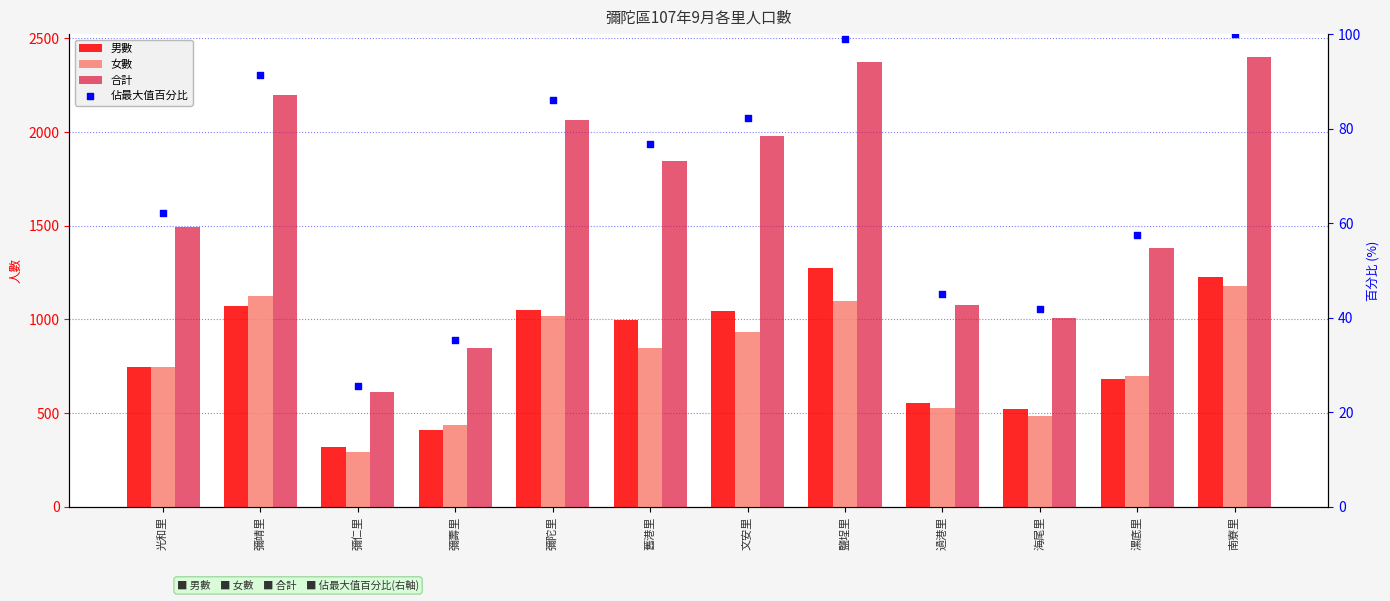

What is the total value across all series at 光和里?

3044.0